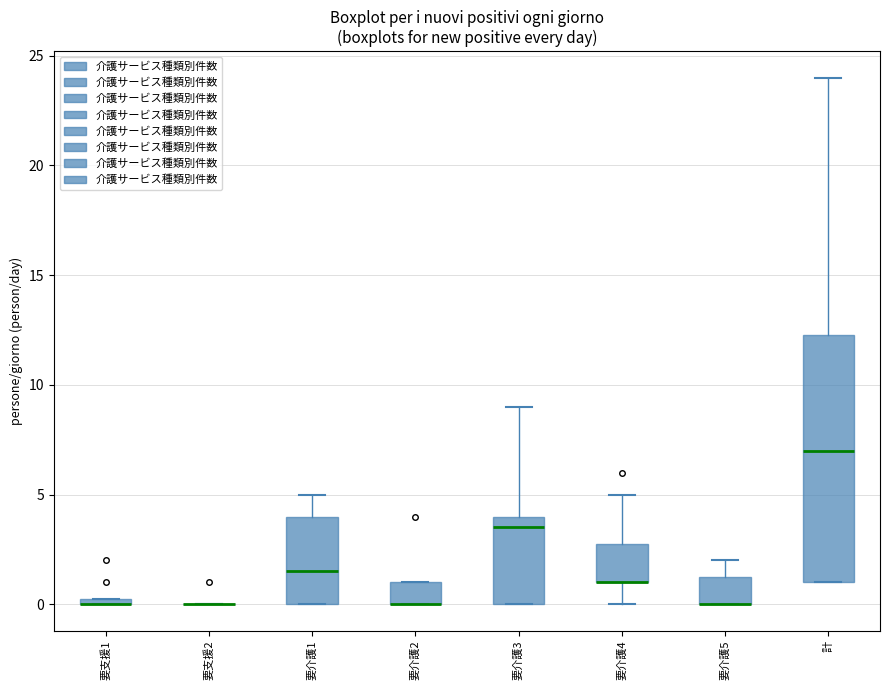

Where does the median line of the box for 要介護1 sit on the y-axis? The values are not printed on the chart, so give them approximately, as read against the axis.

1.5